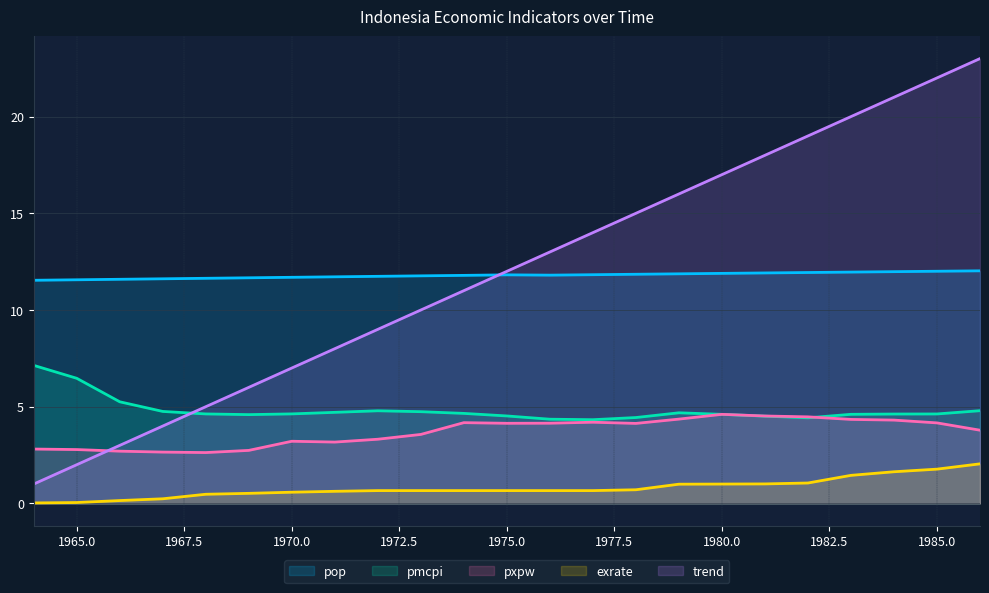

At how many categories does at least one series exceed 11?

23